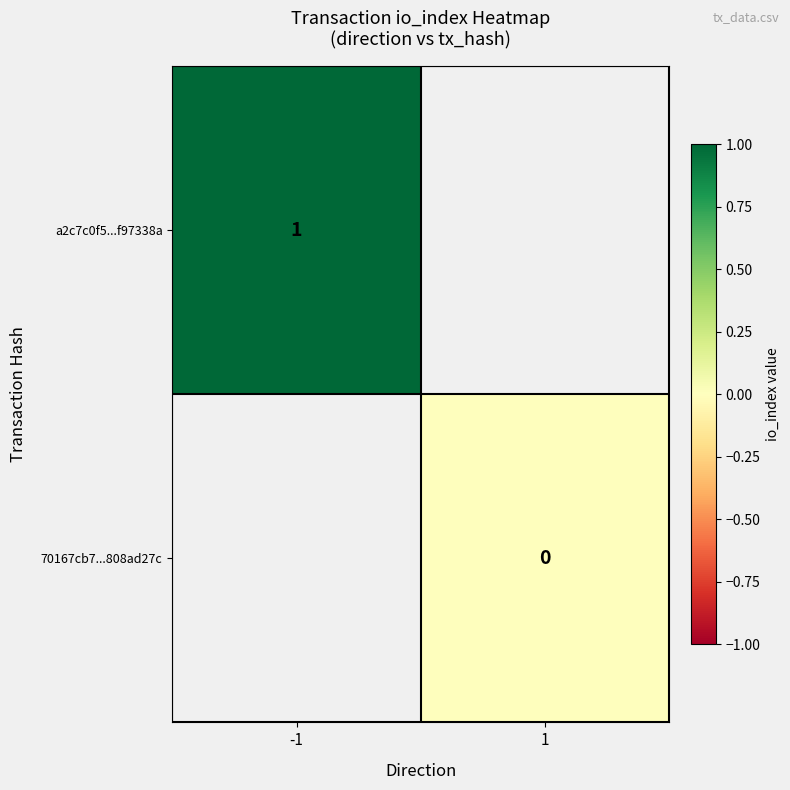

The a2c7c0f5...f97338a series shows 1 at -1. True or false?

True